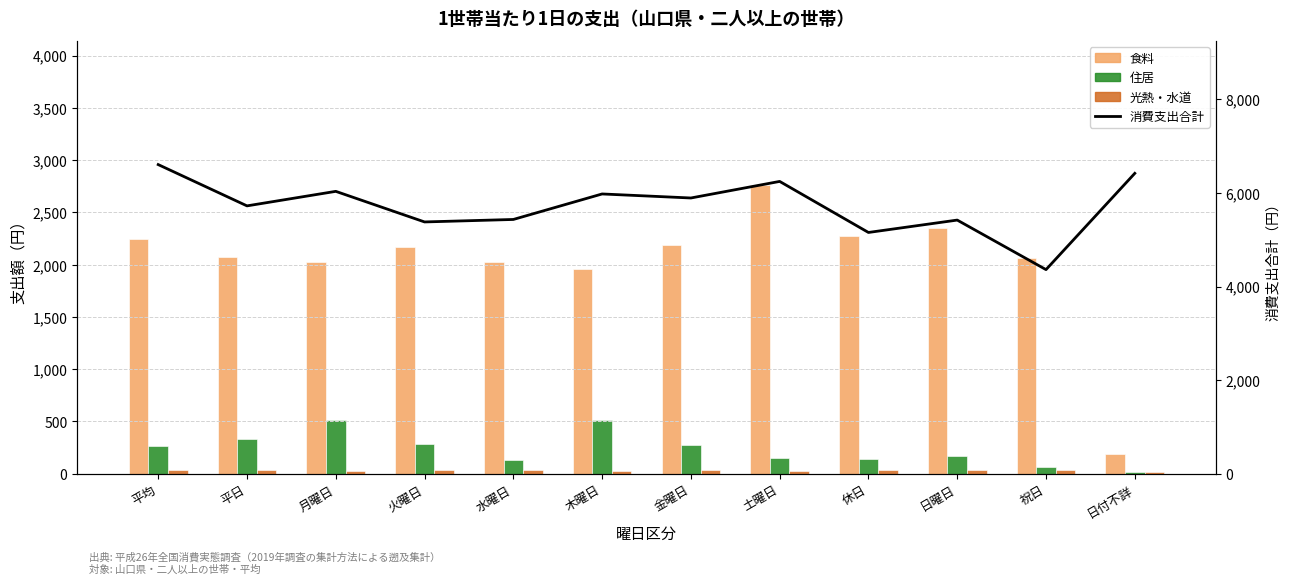

Is the value of 食料 at 水曜日 greater than the value of 光熱・水道 at 金曜日?

Yes